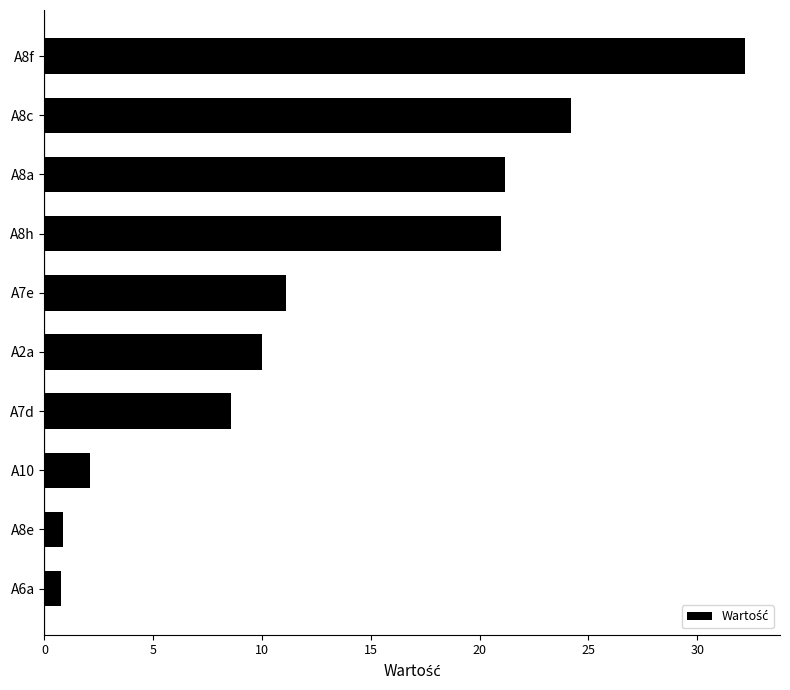

What is the ratio of the value at A7d to the value at A10?

4.1